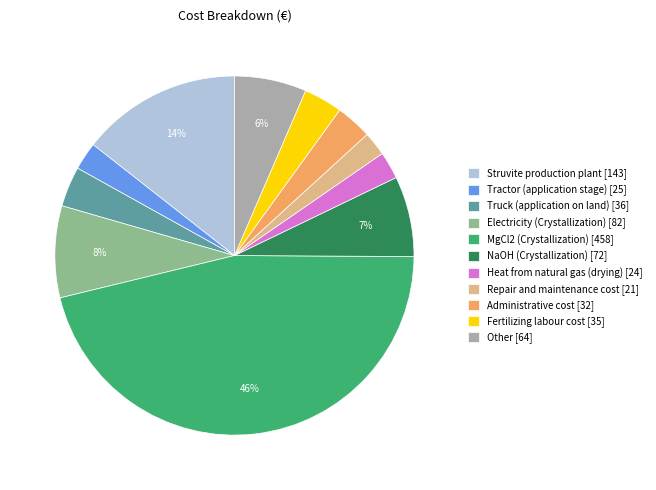

How many segments does this pie chart have?

11